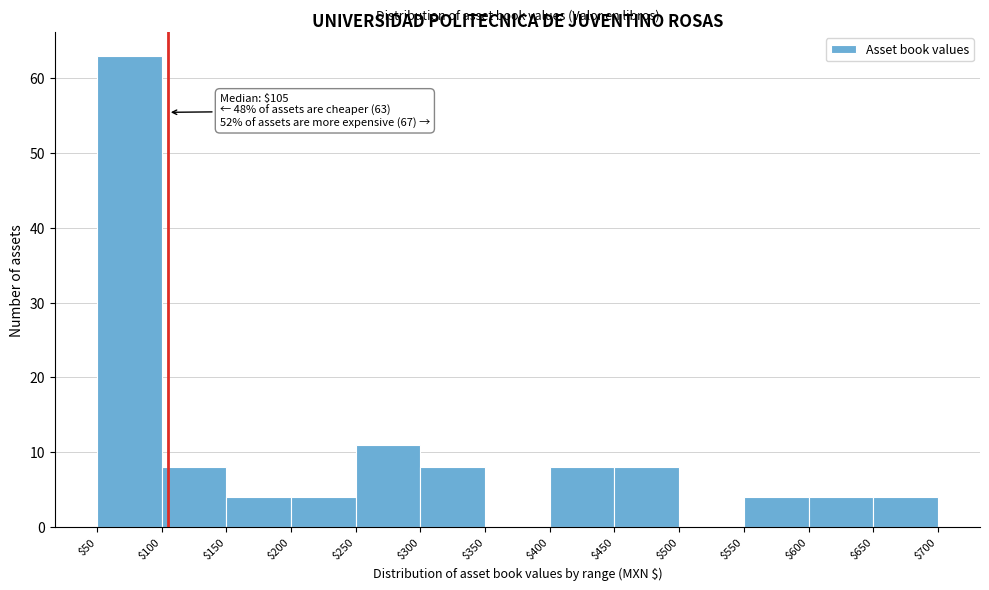

Over which range of the x-axis is the bar tallest?

$50 to $100